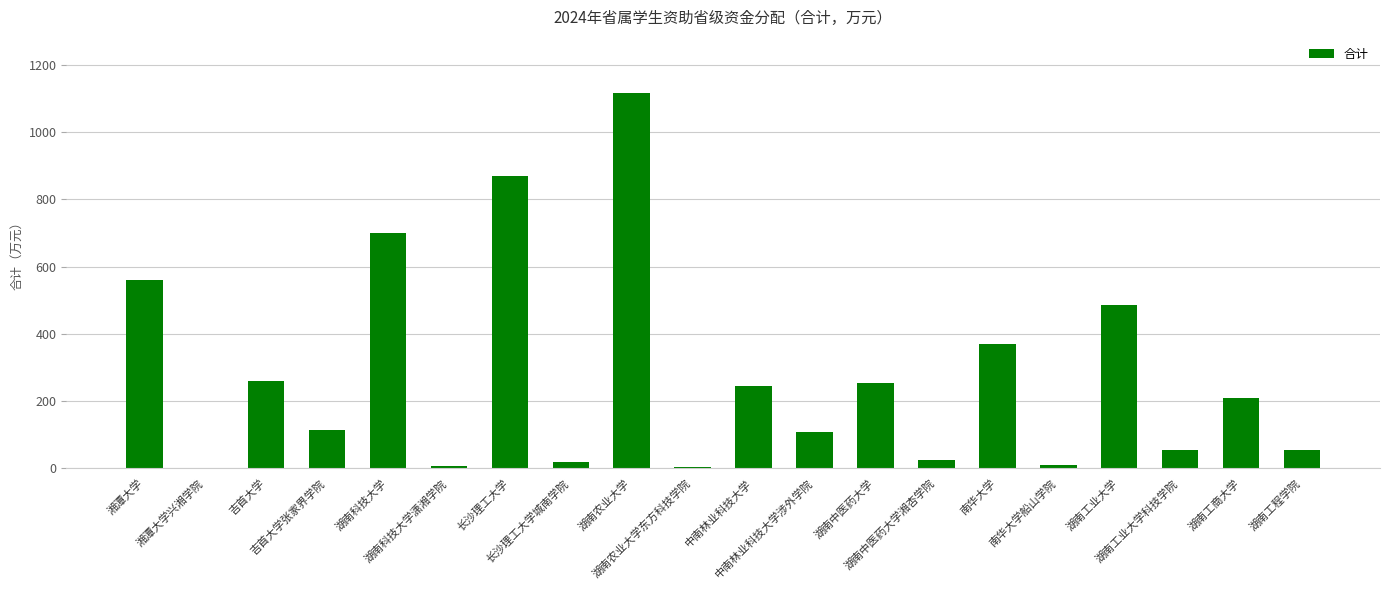

The chart shows a value of 365.1 at 湘潭大学. True or false?

False